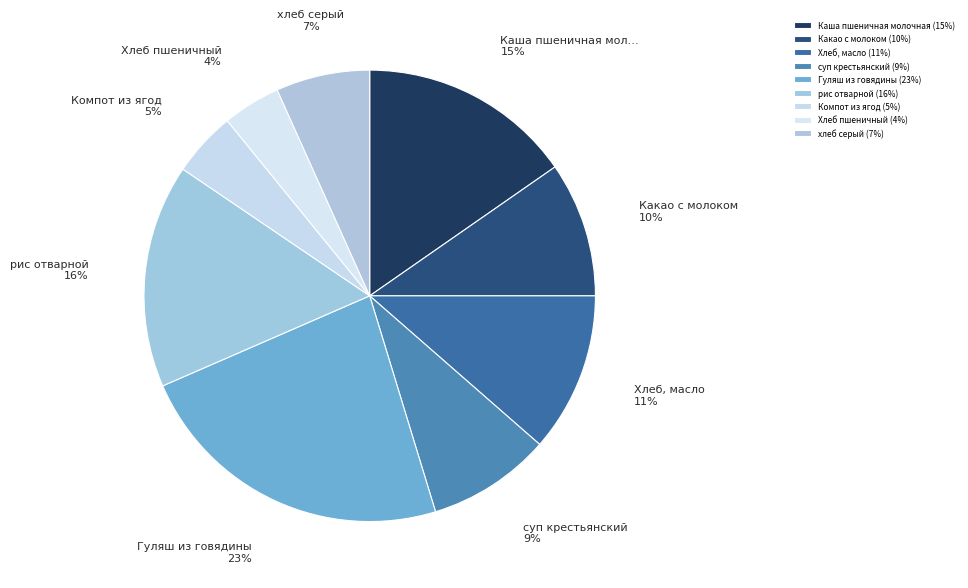

How many segments does this pie chart have?

9